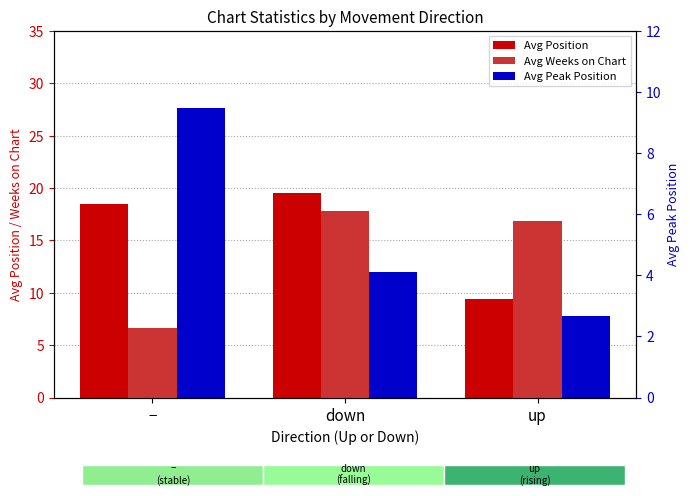

What is the difference between the Avg Position values at − and down?

1.0